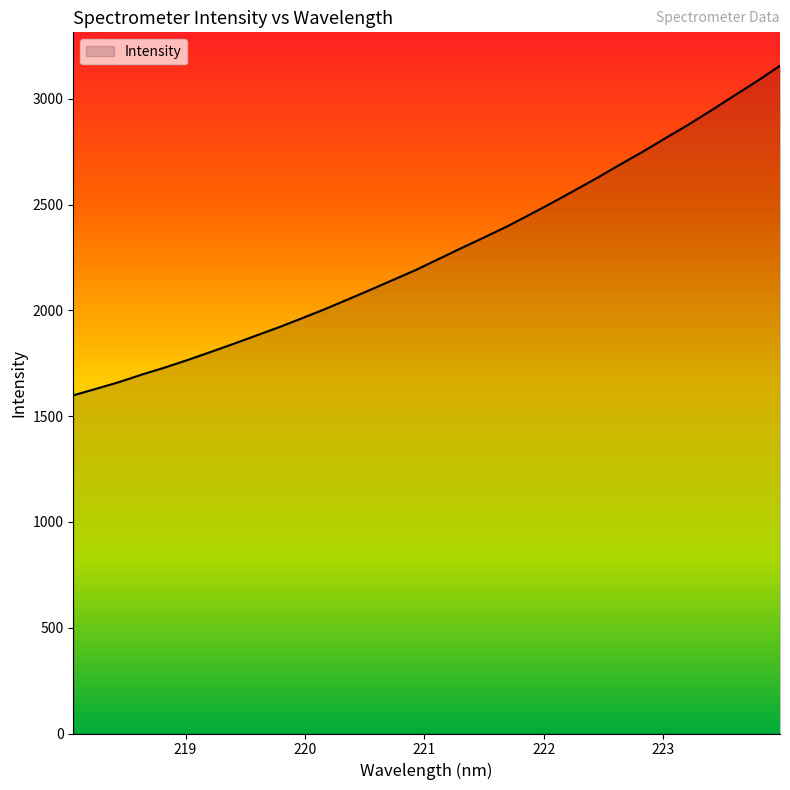

What is the maximum value shown in the chart?

3156.7